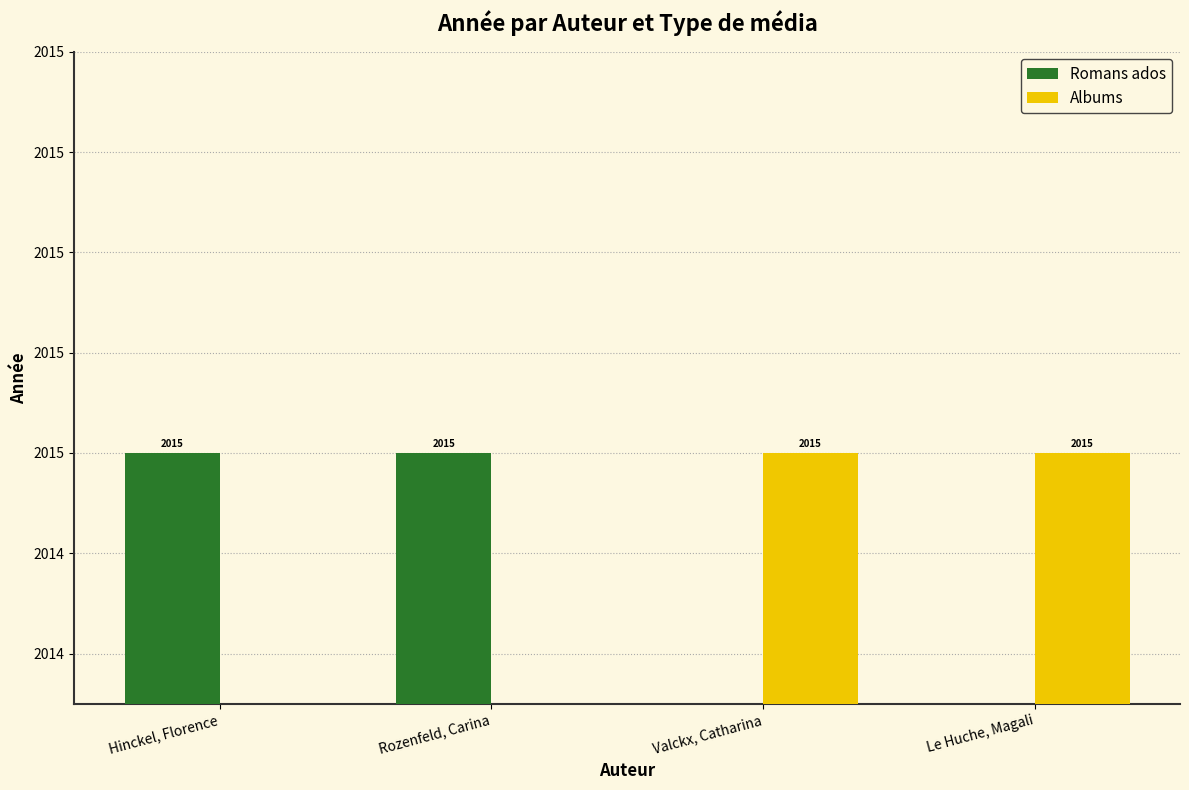

What is the approximate value of Romans ados at Rozenfeld, Carina, to the nearest 10?

2020